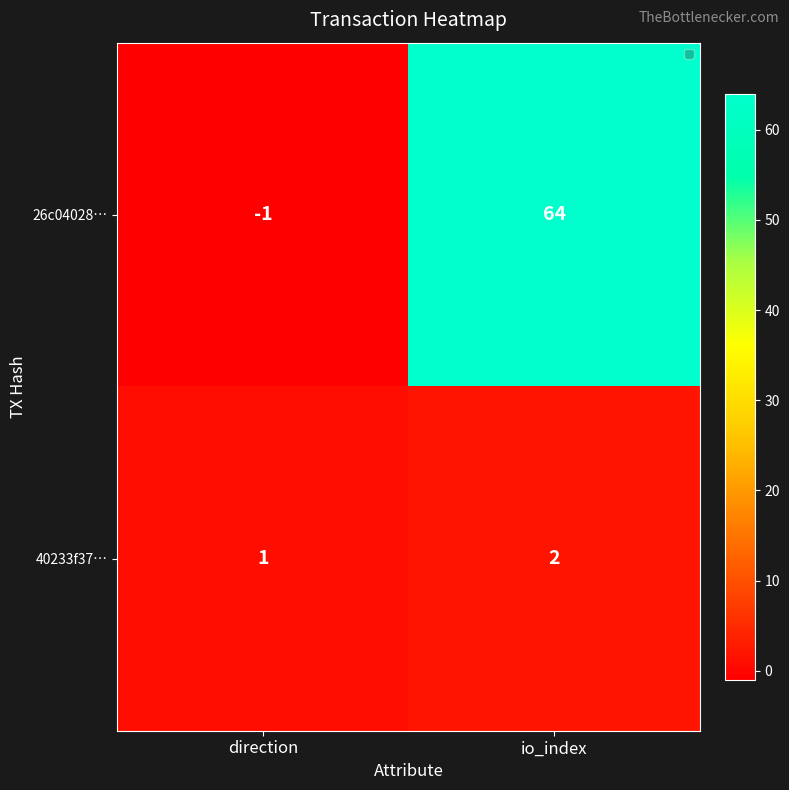

Read the 26c04028… value at io_index.

64